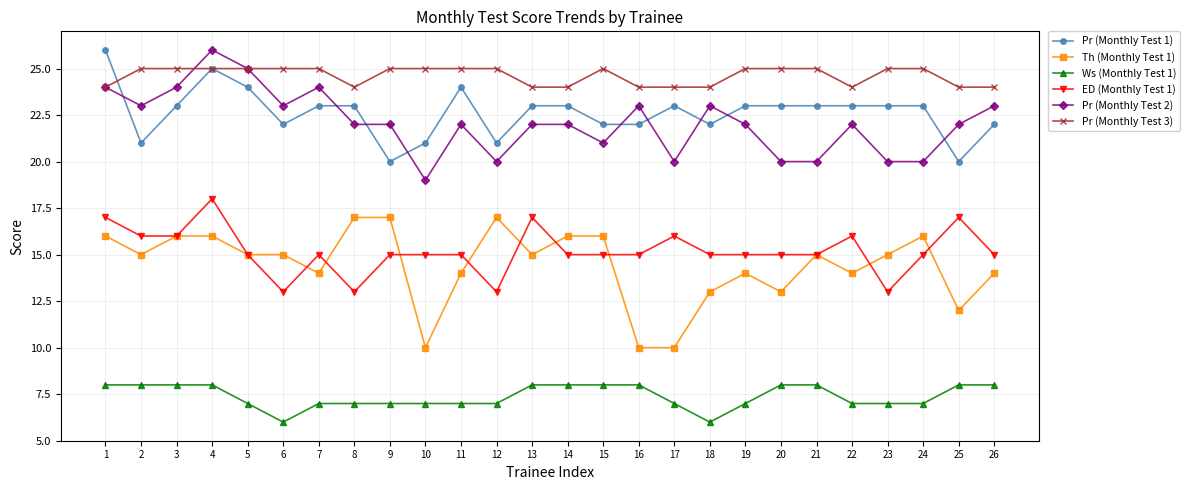

What is the lowest value of the Pr (Monthly Test 3) series?

24